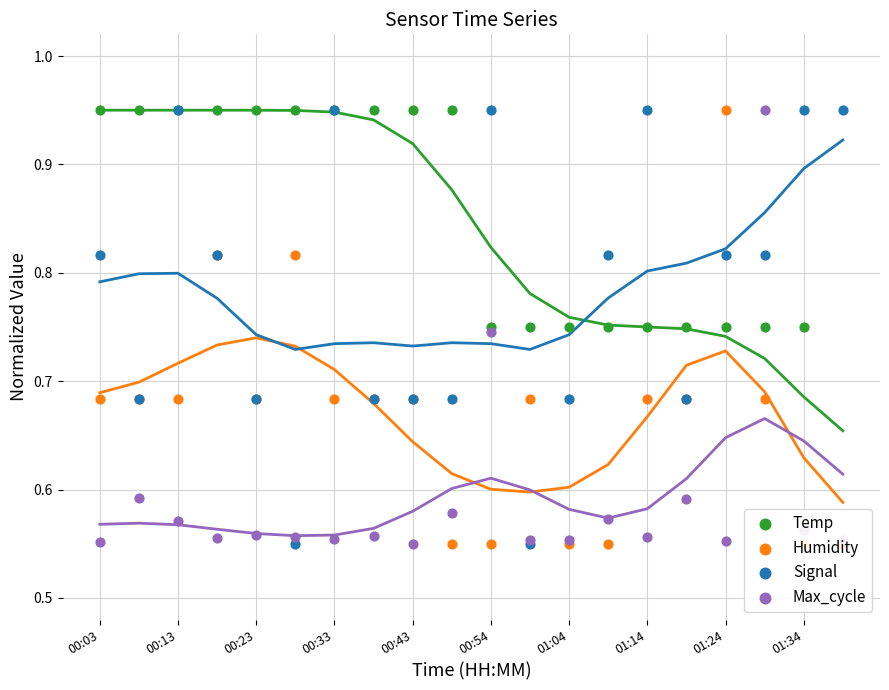

Which series contains the lowest Y value?

Temp